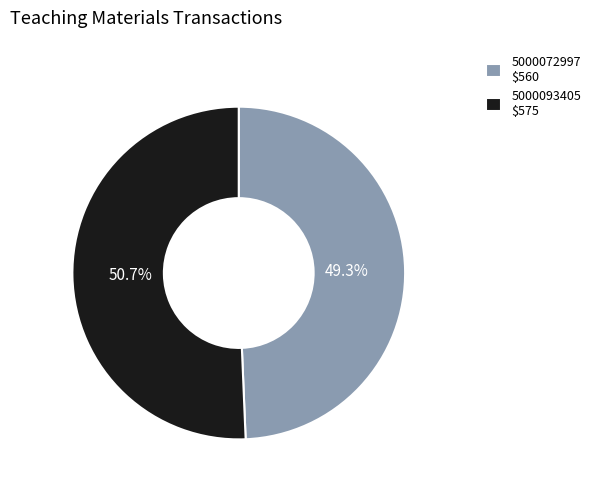

To the nearest percent, what is the difference between the largest and smallest slice percentages?

1%